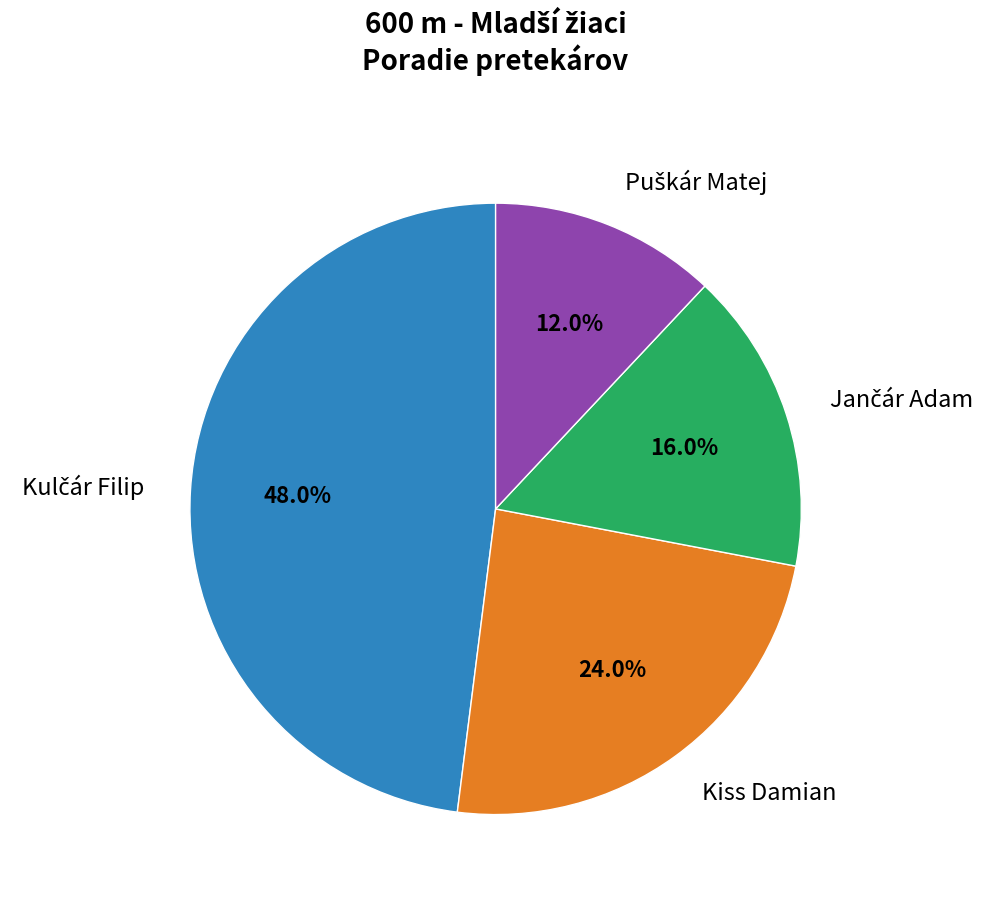

To the nearest percent, what is the difference between the largest and smallest slice percentages?

36%